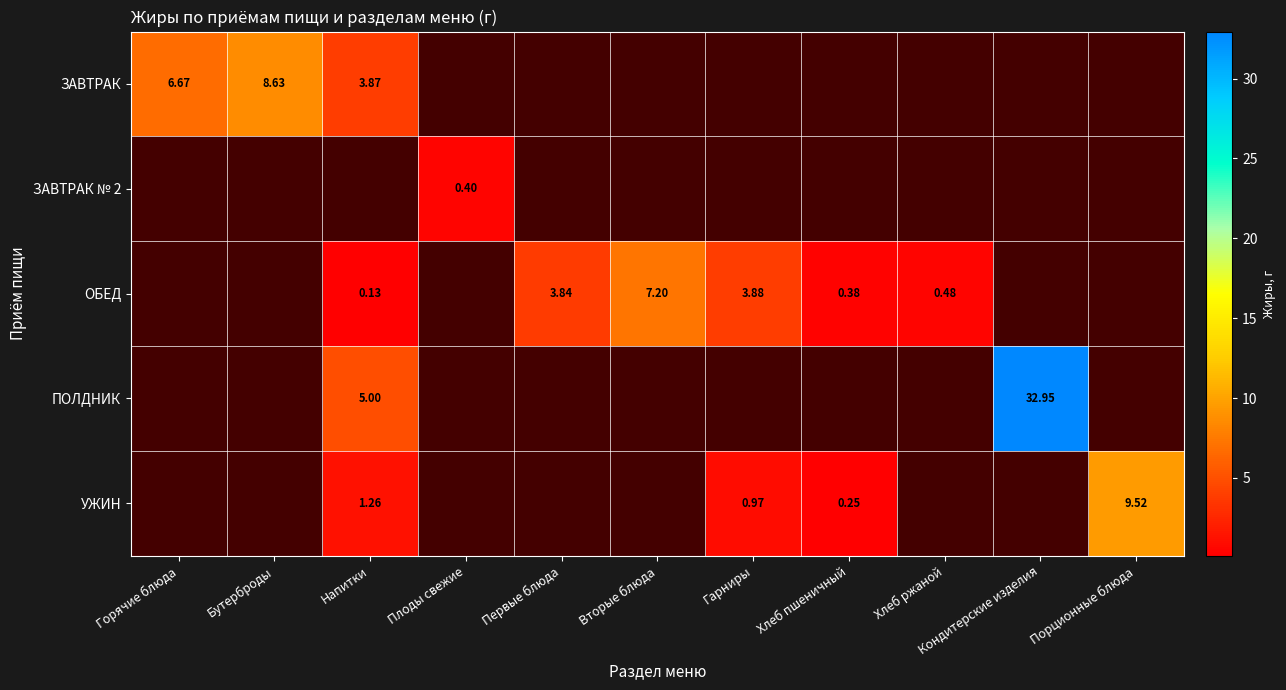

At how many categories does at least one series exceed 21?

1